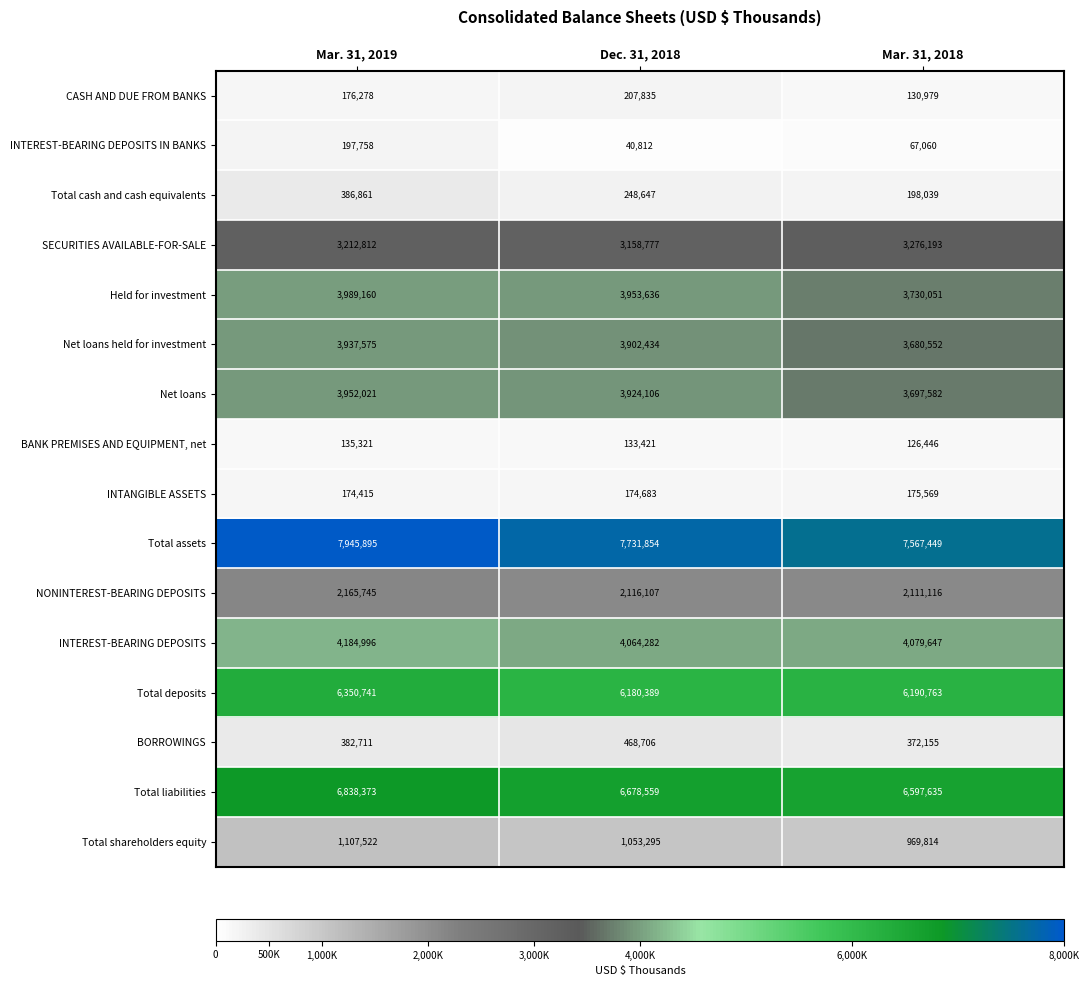

How many series are shown in this chart?

16